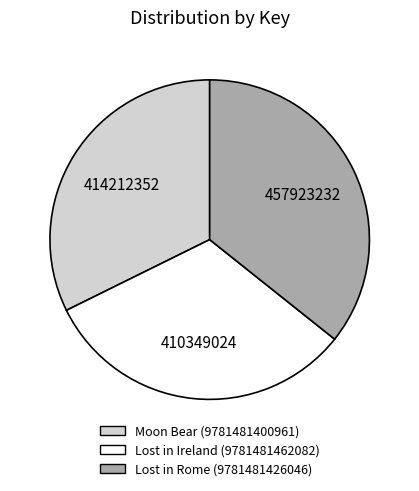

Which category has the biggest portion of the pie?

Lost in Rome (9781481426046)